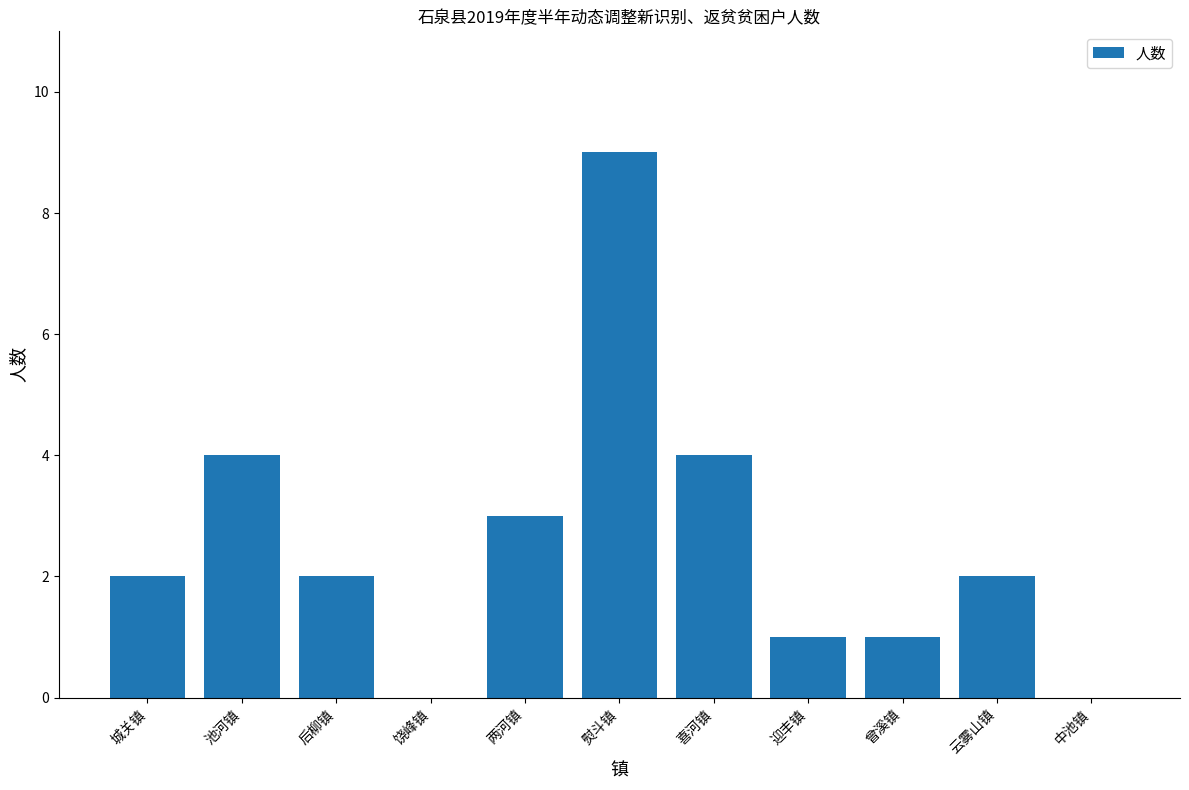

Count the number of categories in the chart.

11